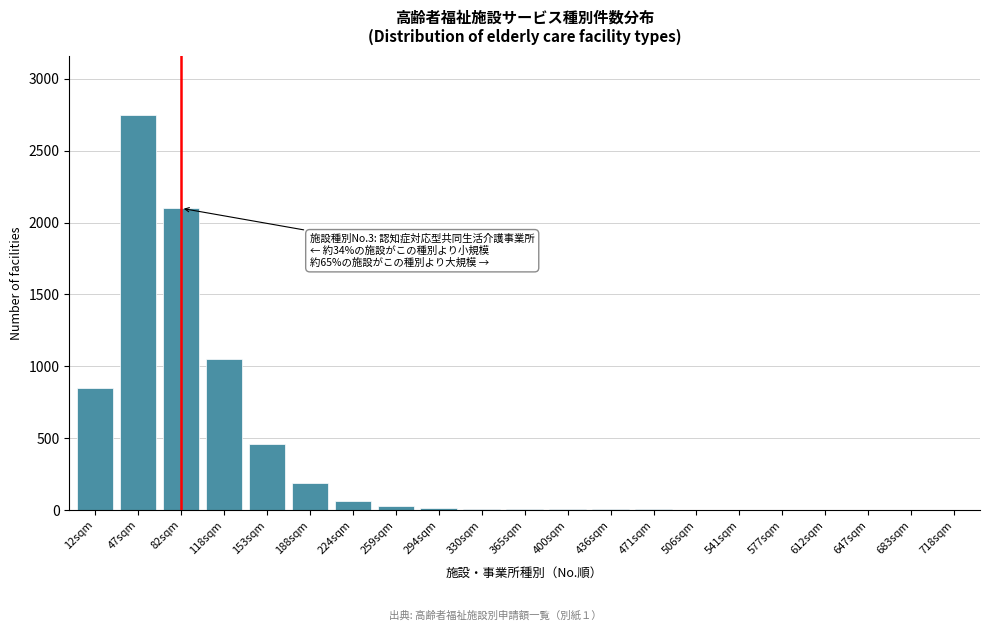

What is the sum of all values?

7551